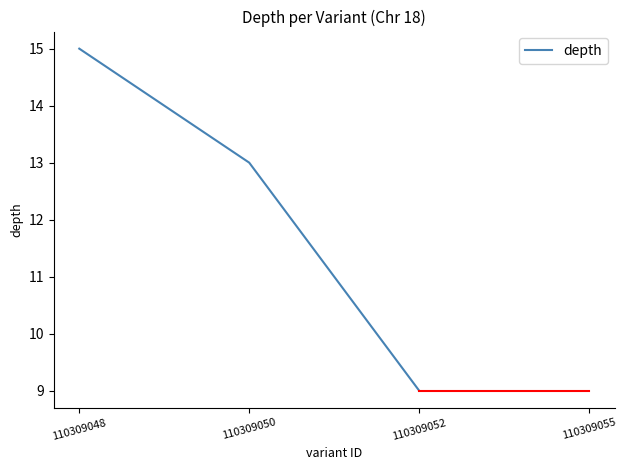

Does the chart have visible grid lines?

No